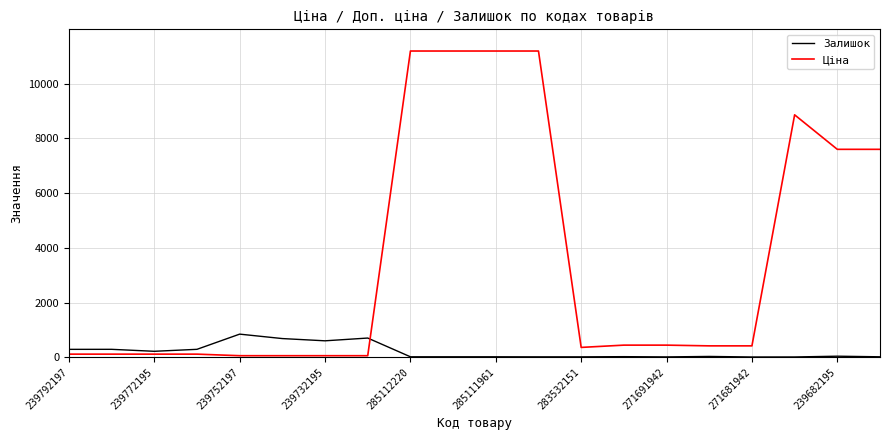

What is the highest value of the Ціна series?

11188.2